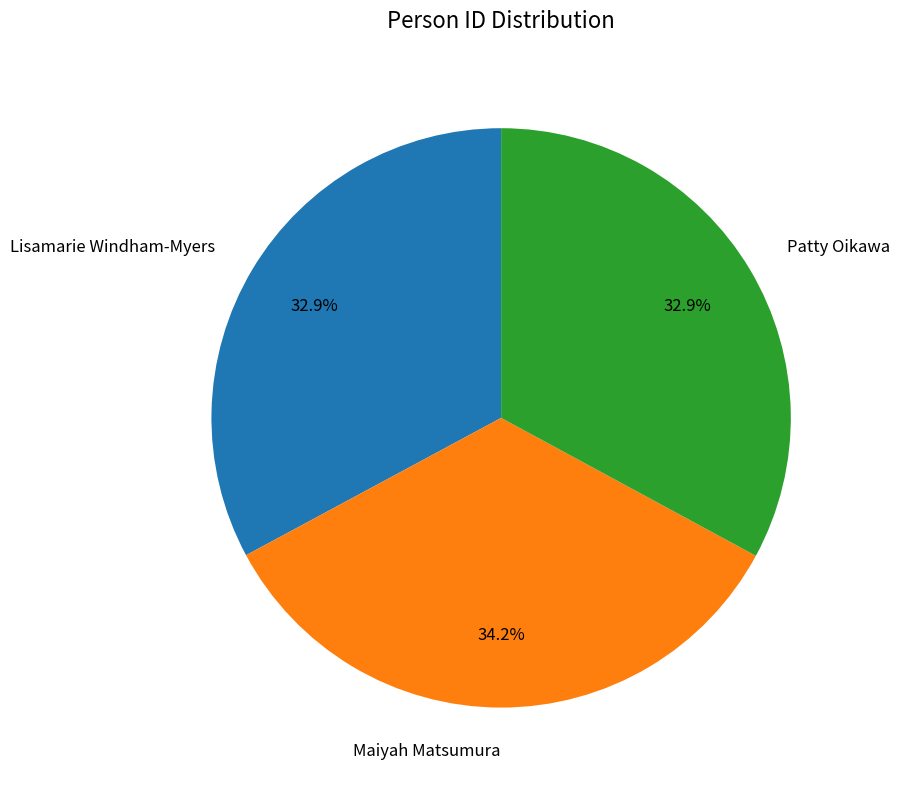

Is it true that Lisamarie Windham-Myers is 33% of the pie?

True